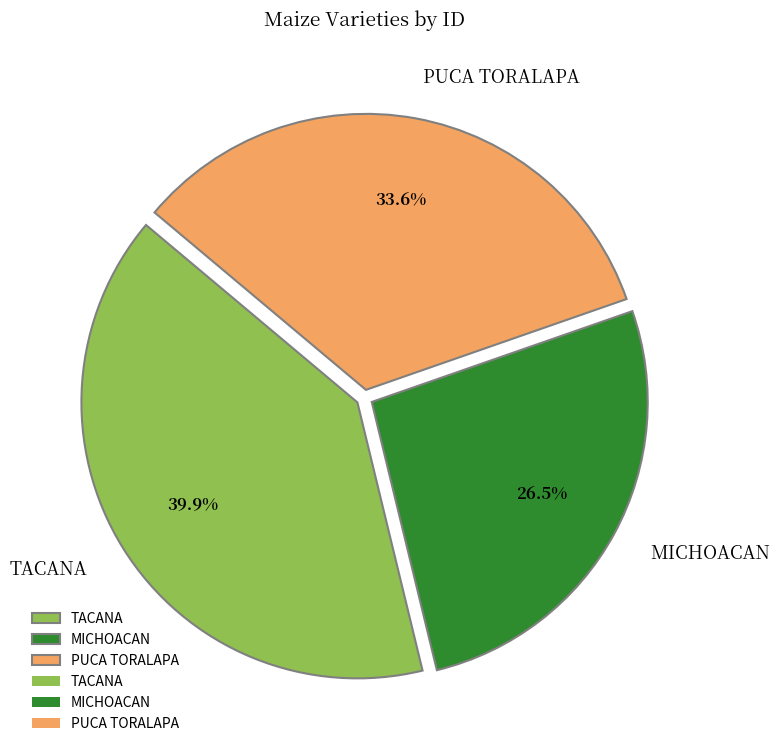

What percentage is the PUCA TORALAPA slice, to the nearest percent?

34%